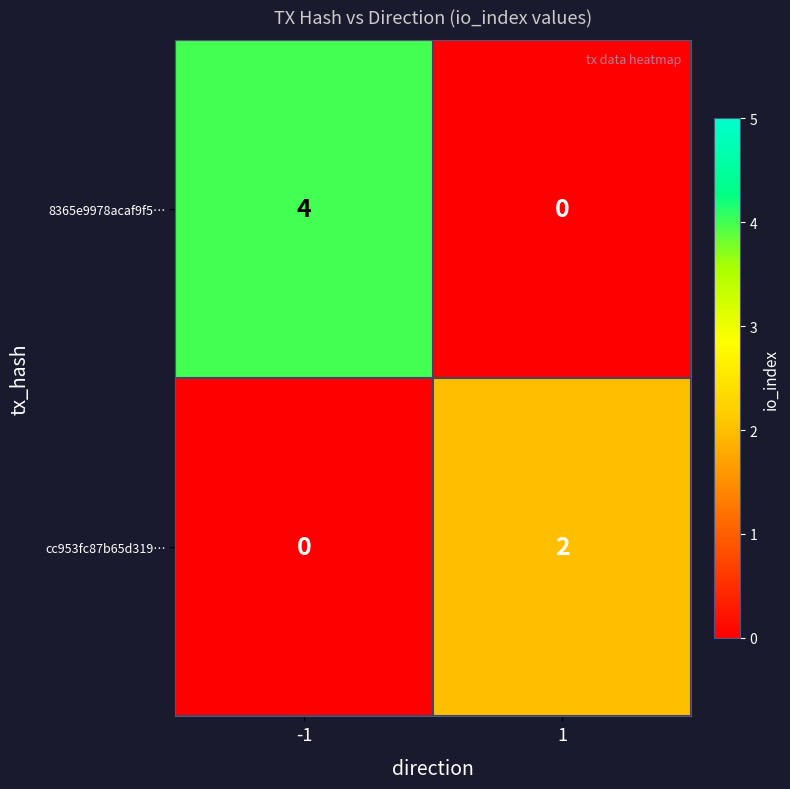

At which category is the sum across all series the highest?

-1